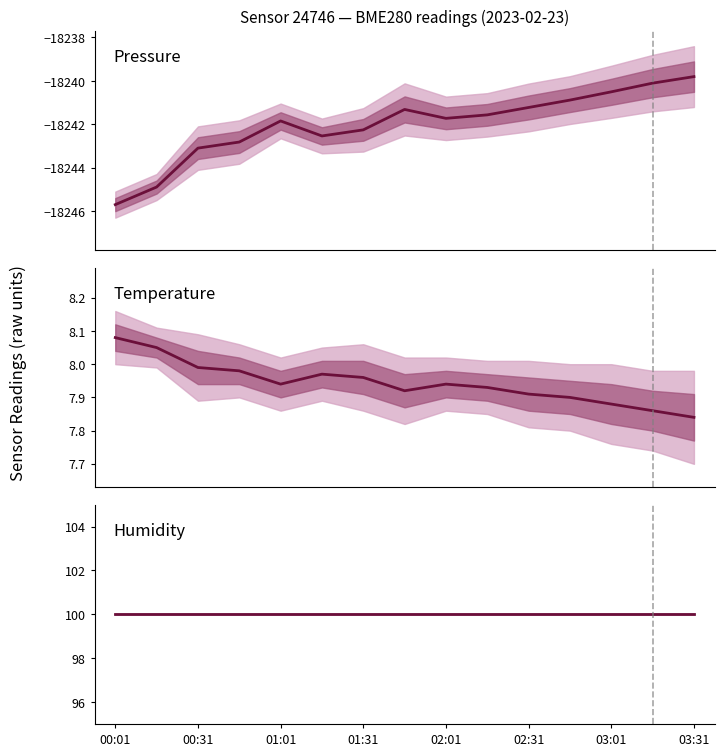

What is the average value of the Humidity series?

100.0